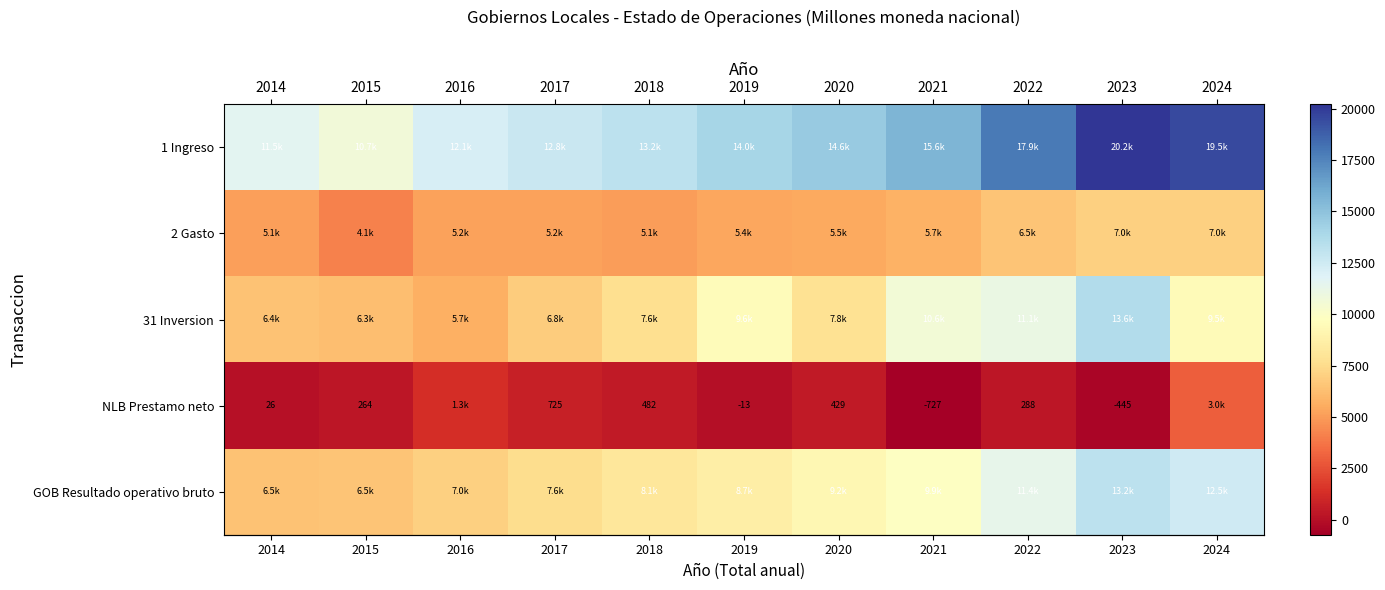

How many distinct data groups are displayed?

5